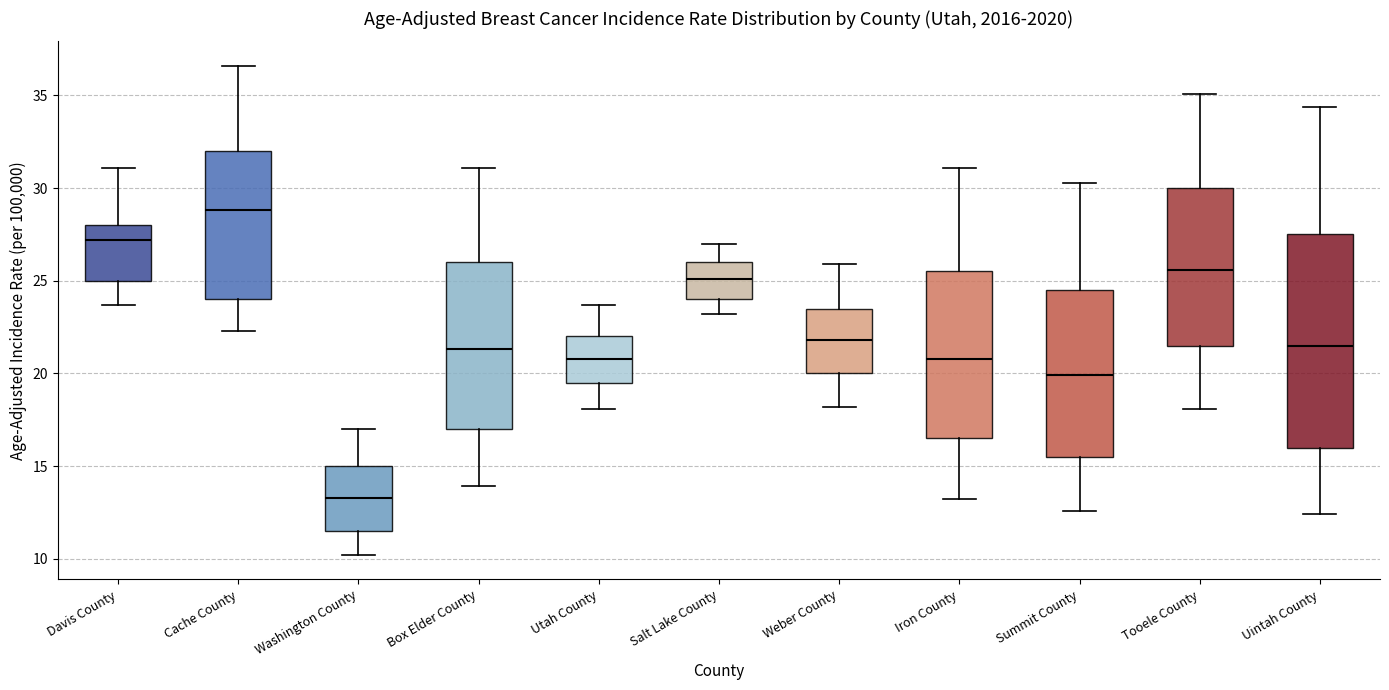

Reading left to right, read every box against the y-axis: the position of its median line, the range the box covers, and the ends of its whiskers. The values are not printed on the chart, so give them approximately, as read against the axis.

Davis County: median 27.0, box 25.0 to 28.0, whiskers 23.5 to 31.0
Cache County: median 29.0, box 24.0 to 32.0, whiskers 22.5 to 36.5
Washington County: median 13.5, box 11.5 to 15.0, whiskers 10.0 to 17.0
Box Elder County: median 21.5, box 17.0 to 26.0, whiskers 14.0 to 31.0
Utah County: median 21.0, box 19.5 to 22.0, whiskers 18.0 to 23.5
Salt Lake County: median 25.0, box 24.0 to 26.0, whiskers 23.0 to 27.0
Weber County: median 22.0, box 20.0 to 23.5, whiskers 18.0 to 26.0
Iron County: median 21.0, box 16.5 to 25.5, whiskers 13.0 to 31.0
Summit County: median 20.0, box 15.5 to 24.5, whiskers 12.5 to 30.5
Tooele County: median 25.5, box 21.5 to 30.0, whiskers 18.0 to 35.0
Uintah County: median 21.5, box 16.0 to 27.5, whiskers 12.5 to 34.5